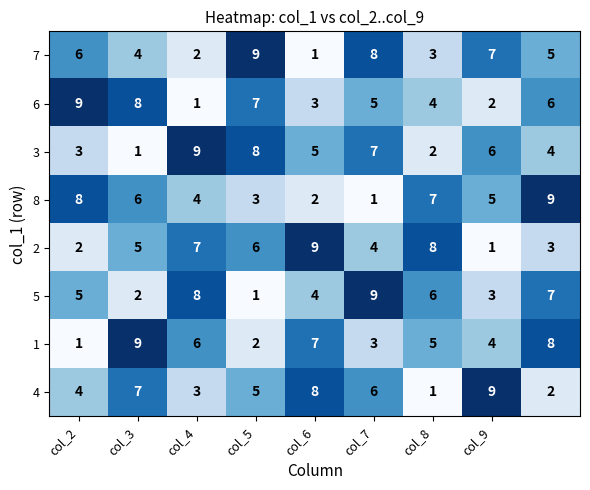

How many 2 values are between 3 and 7?

5